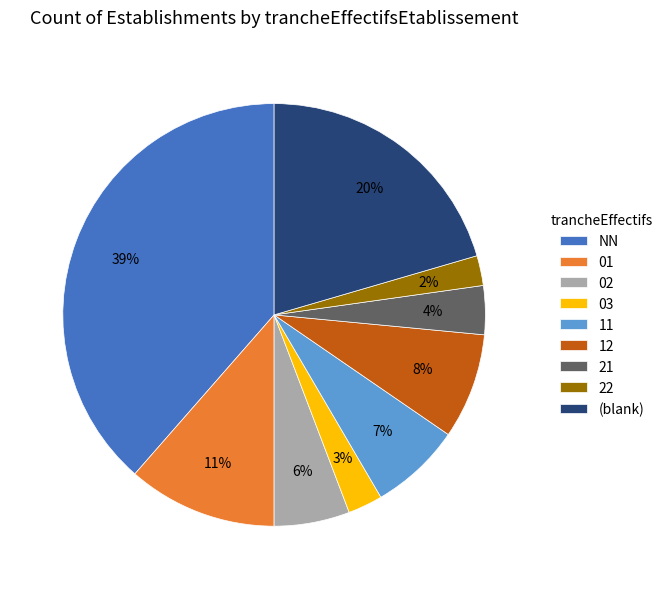

What is the largest slice in the pie chart?

NN